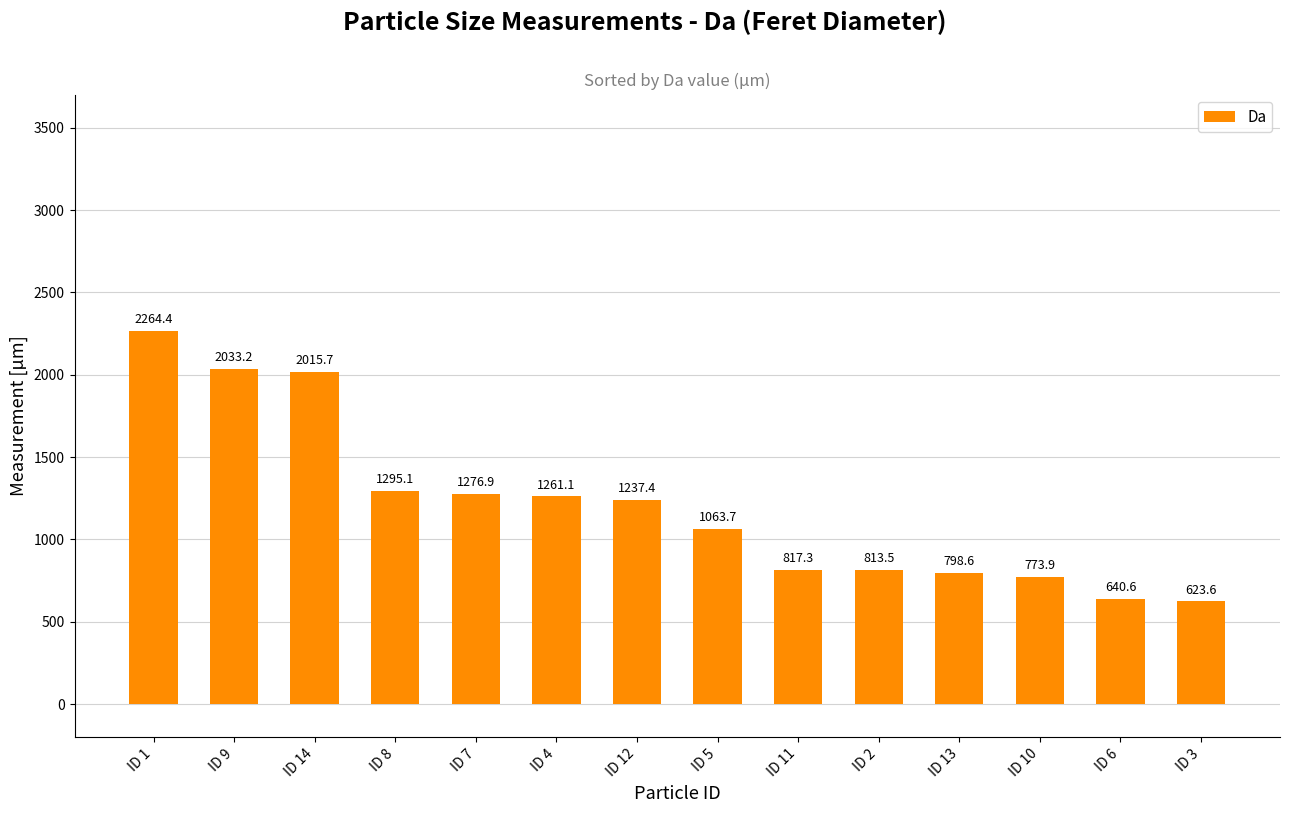

What is the change in value from ID 14 to ID 11?

-1198.3